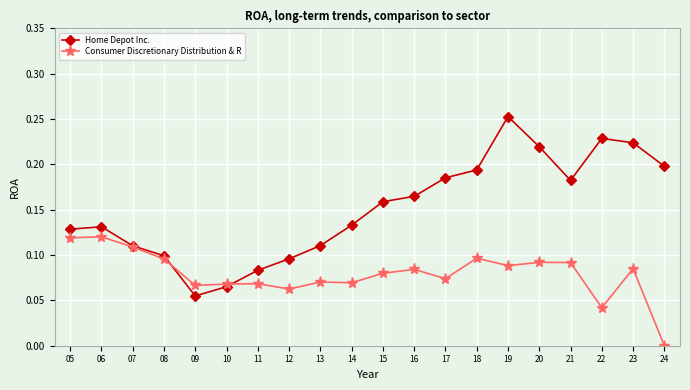

Does the chart have visible grid lines?

Yes